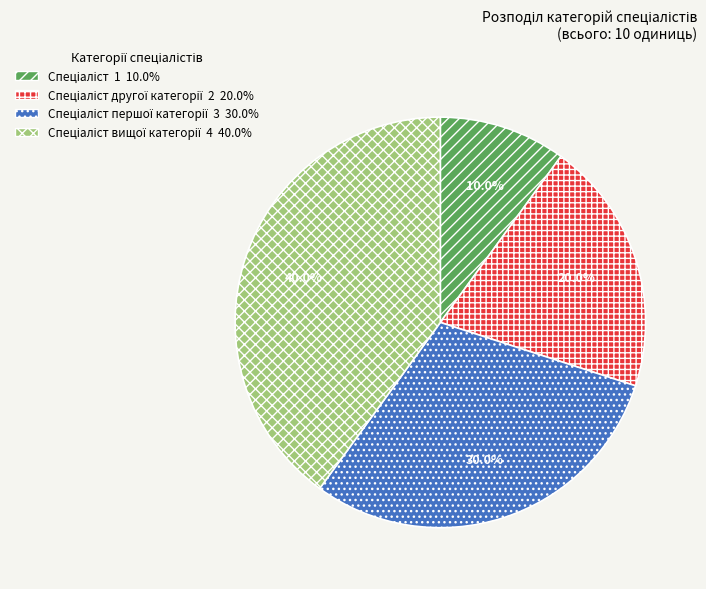

Does any single category account for the majority?

No